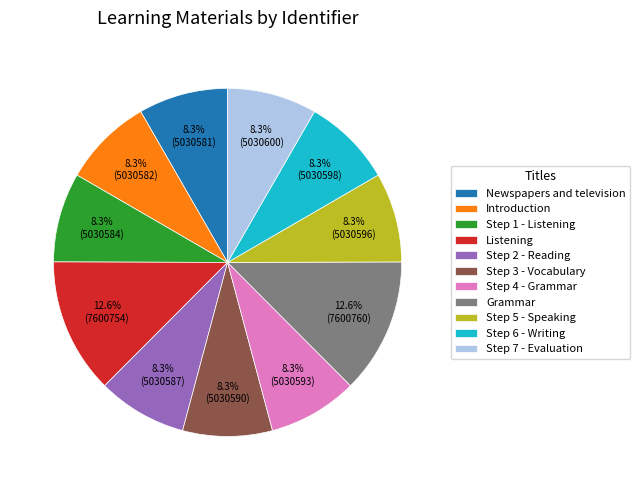

How much of the chart is everything except Step 4 - Grammar?

91.7%